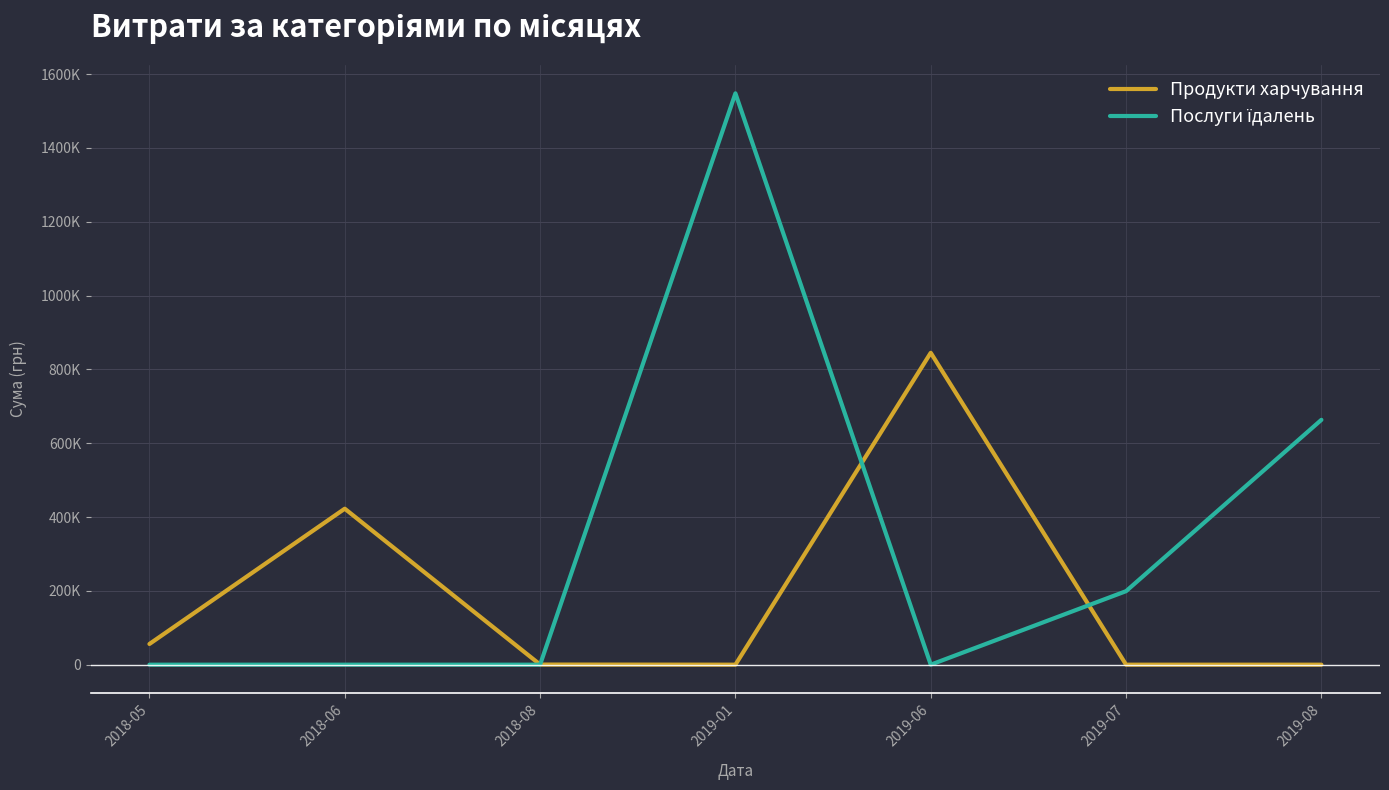

Reading left to right, extract all data points from this chart.

Продукти харчування: 56100.0	422582.6	336.0	0.0	844968.9	0.0	0.0
Послуги їдалень: 0.0	0.0	0.0	1547860.4	0.0	199190.2	663368.8